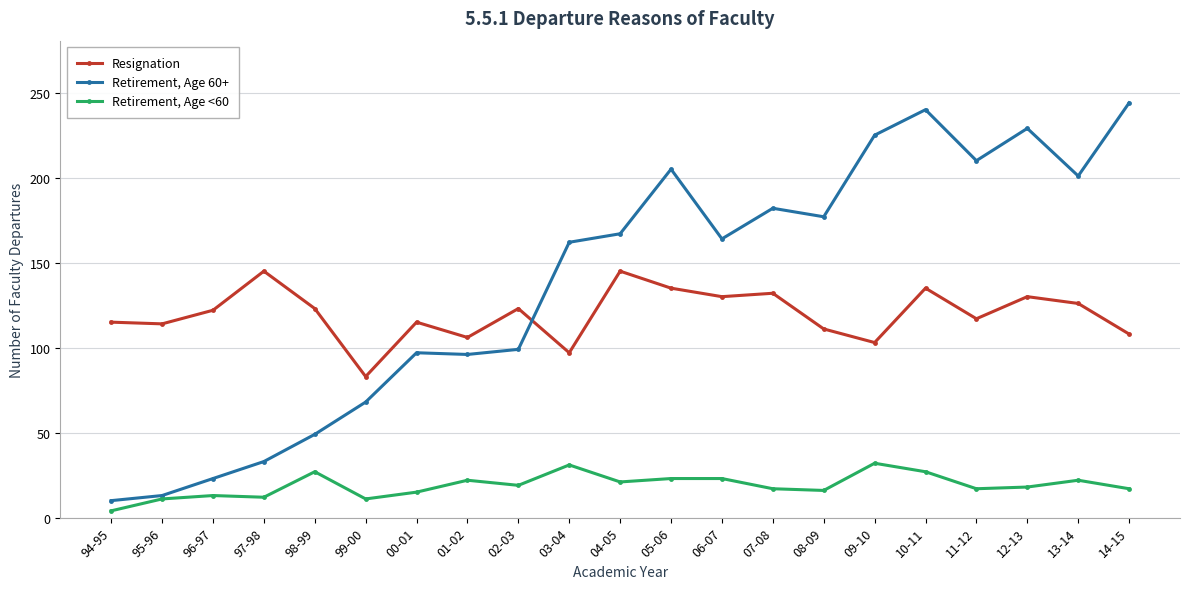

How many times do Retirement, Age 60+ and Resignation cross each other?

1